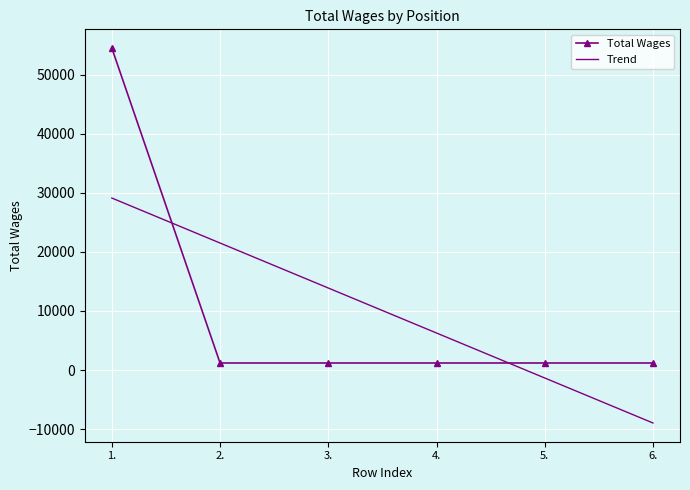

True or false: Trend and Total Wages cross at least once.

True